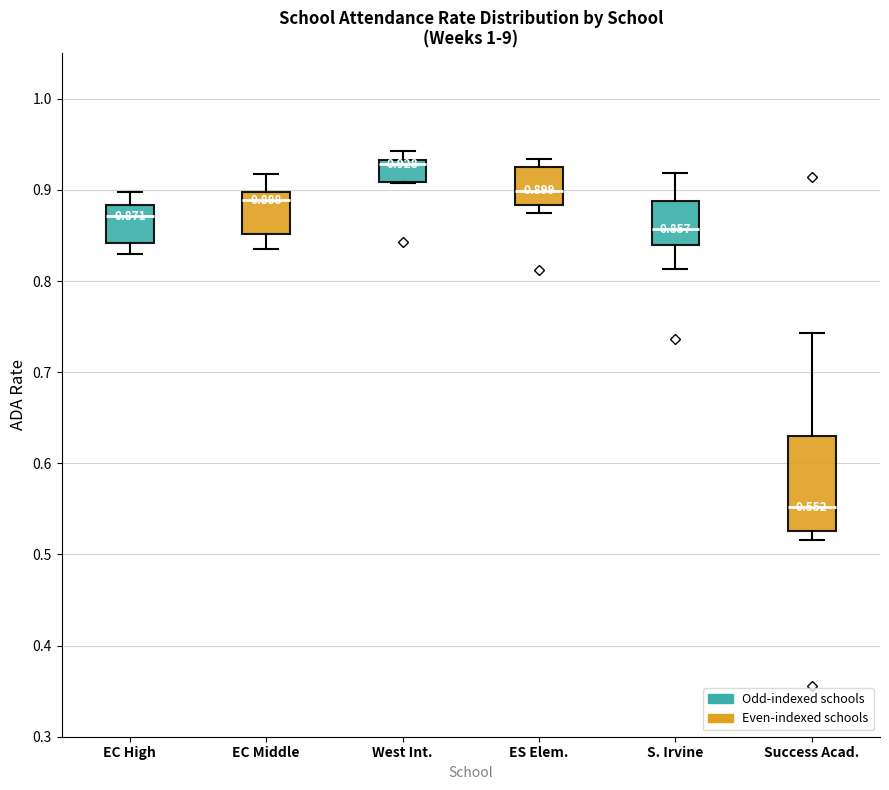

Comparing the boxes themselves (not the whiskers), which one is the tallest?

Success Acad.